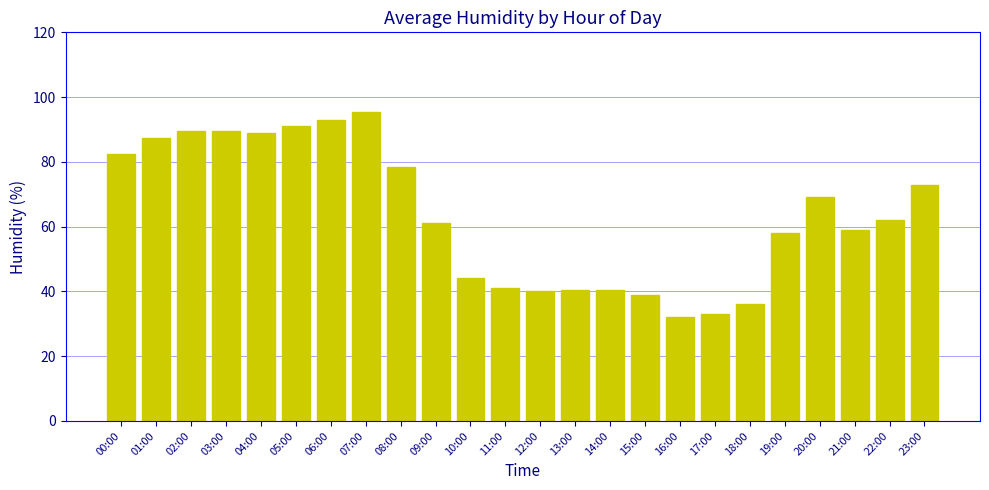

How many data points are less than 62?

12